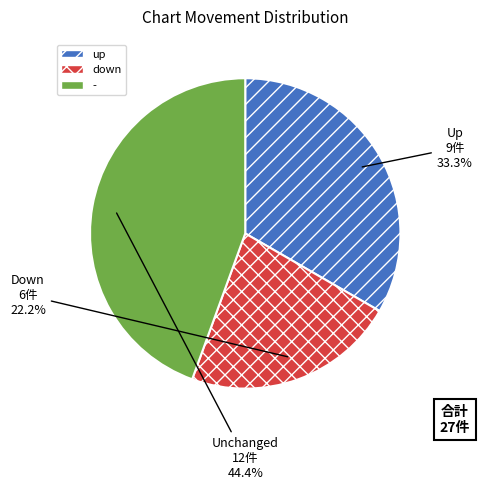

What is the largest slice in the pie chart?

-